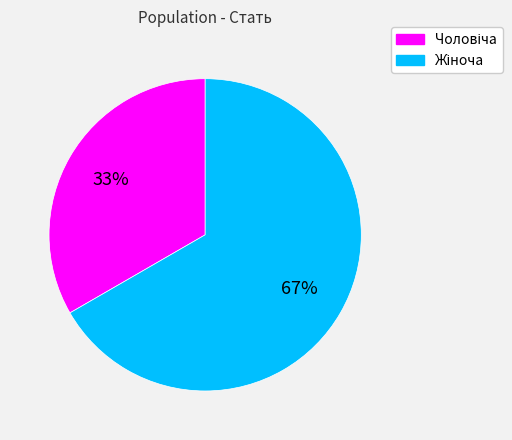

Does any single category account for the majority?

Yes